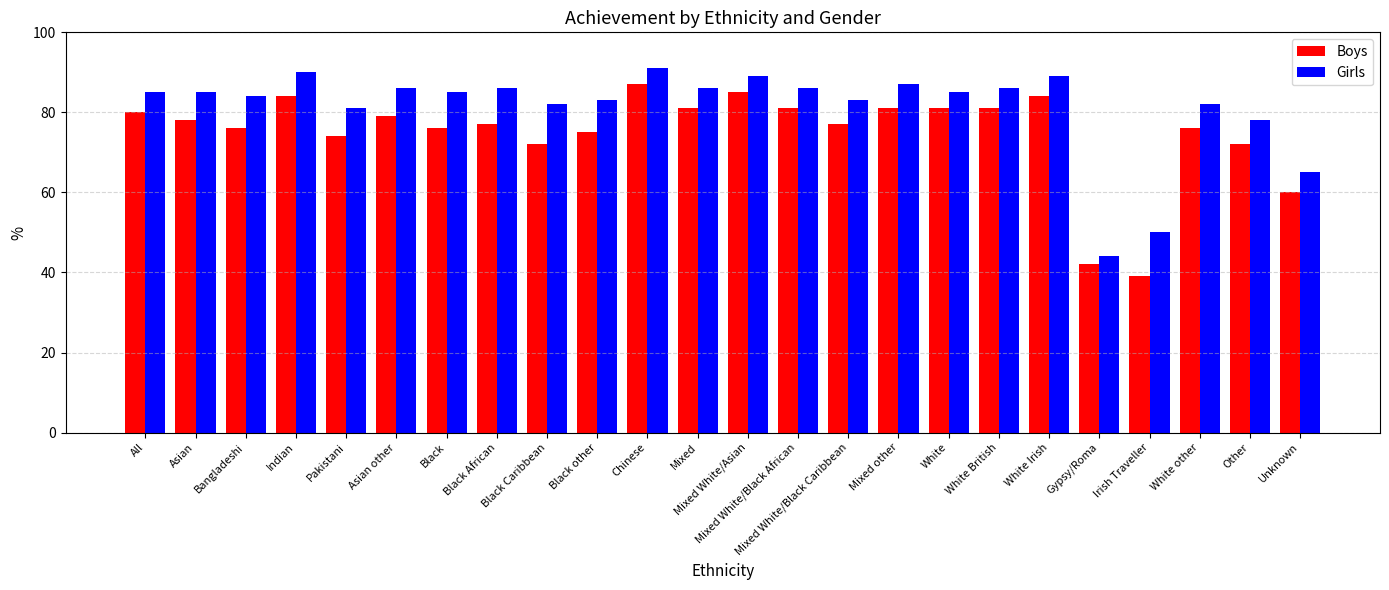

What is the maximum value for Girls?

91